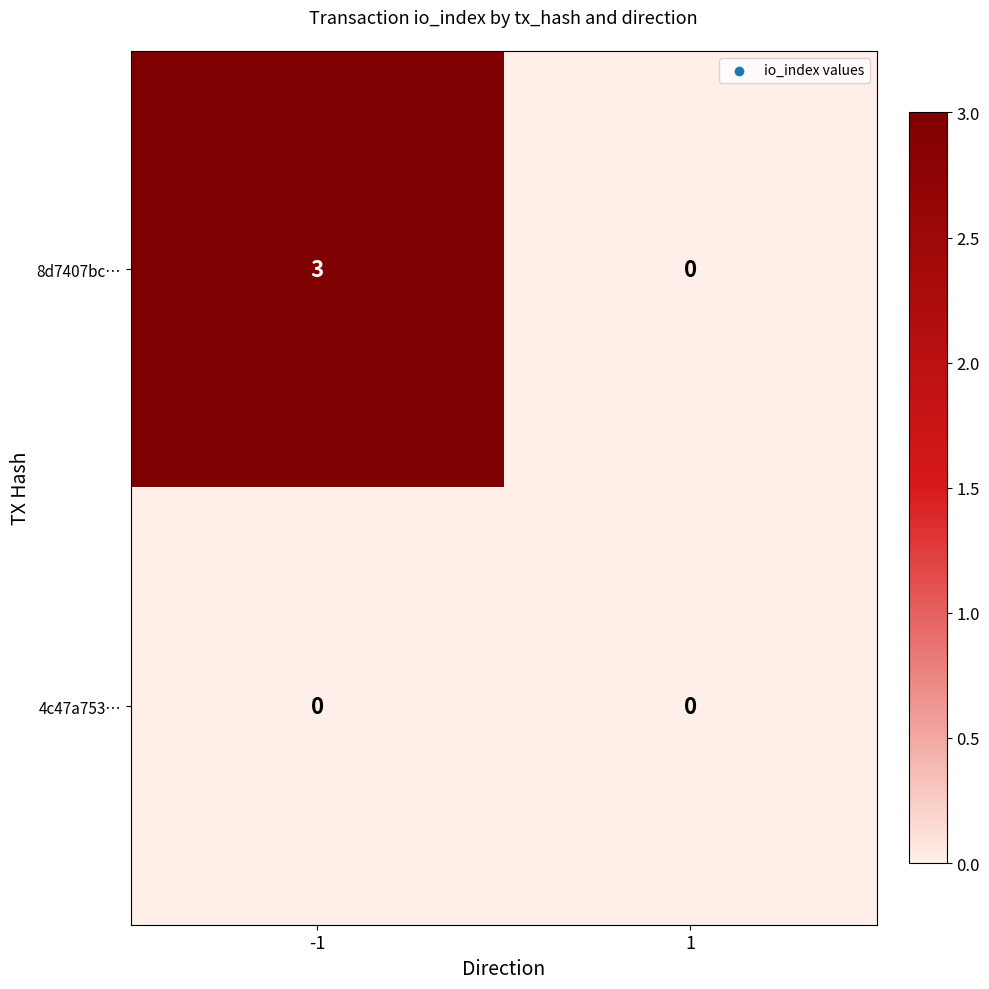

What is the difference between the maximum and minimum values in the 8d7407bc… series?

3